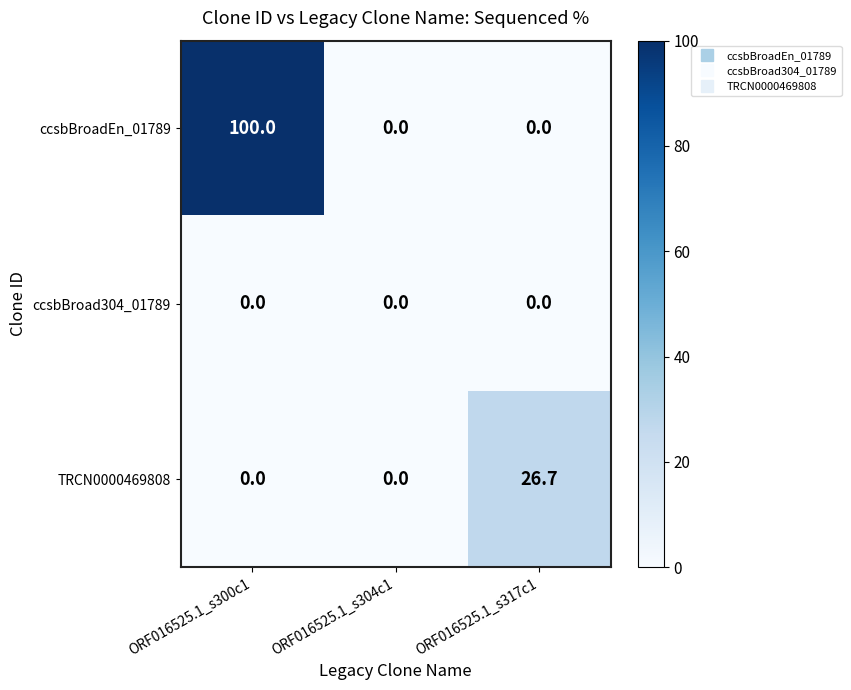

Rank the series by their maximum value, from highest to lowest.

ccsbBroadEn_01789, TRCN0000469808, ccsbBroad304_01789